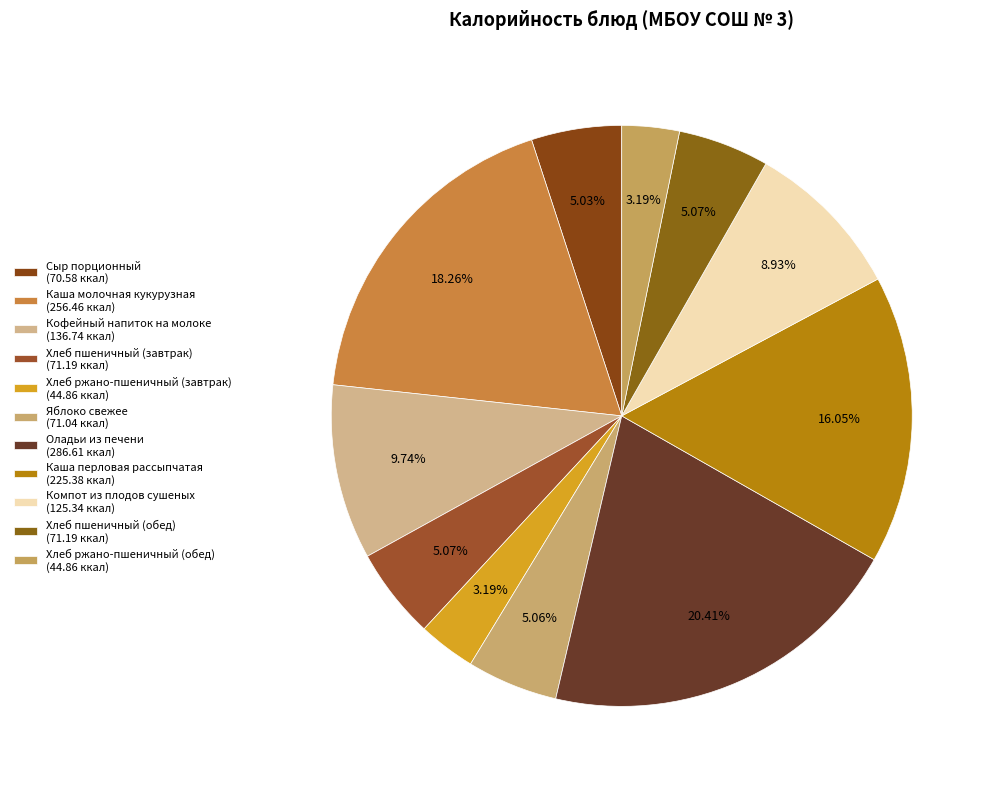

To the nearest percent, what percentage of the pie is Хлеб пшеничный (завтрак)?

5%